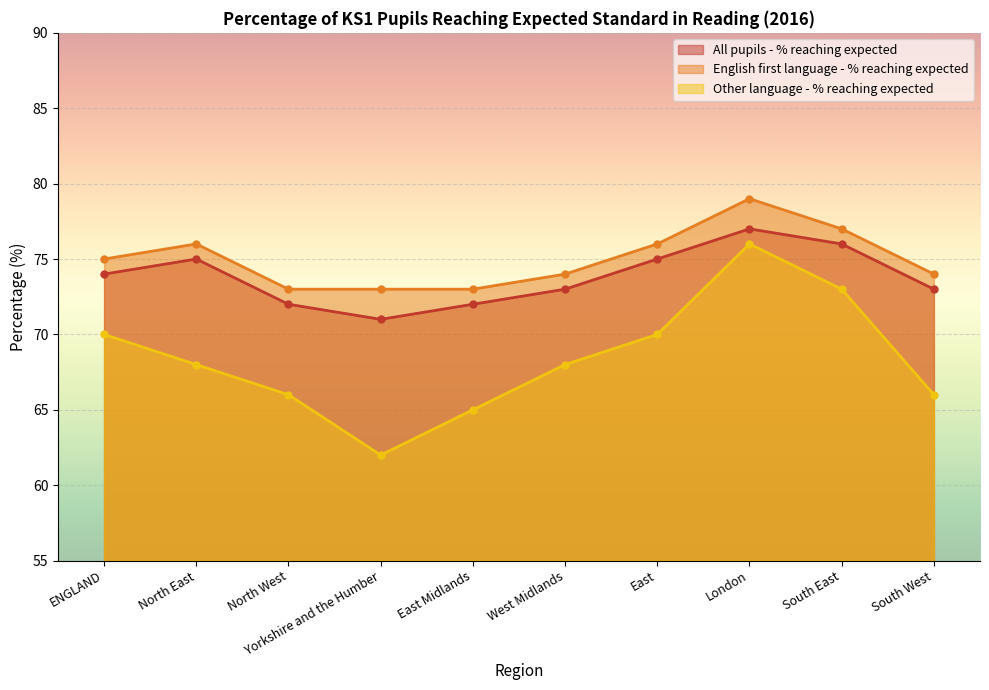

At which label does Other language - % reaching expected first exceed 68?

ENGLAND